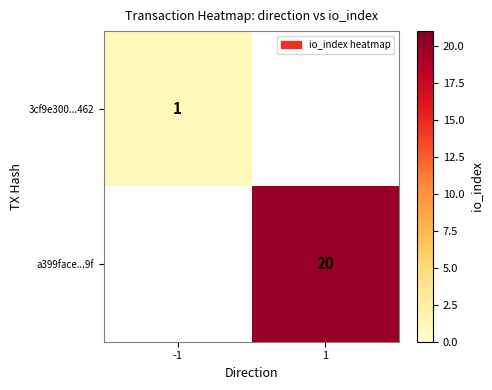

Which label corresponds to the smallest value in the chart?

-1